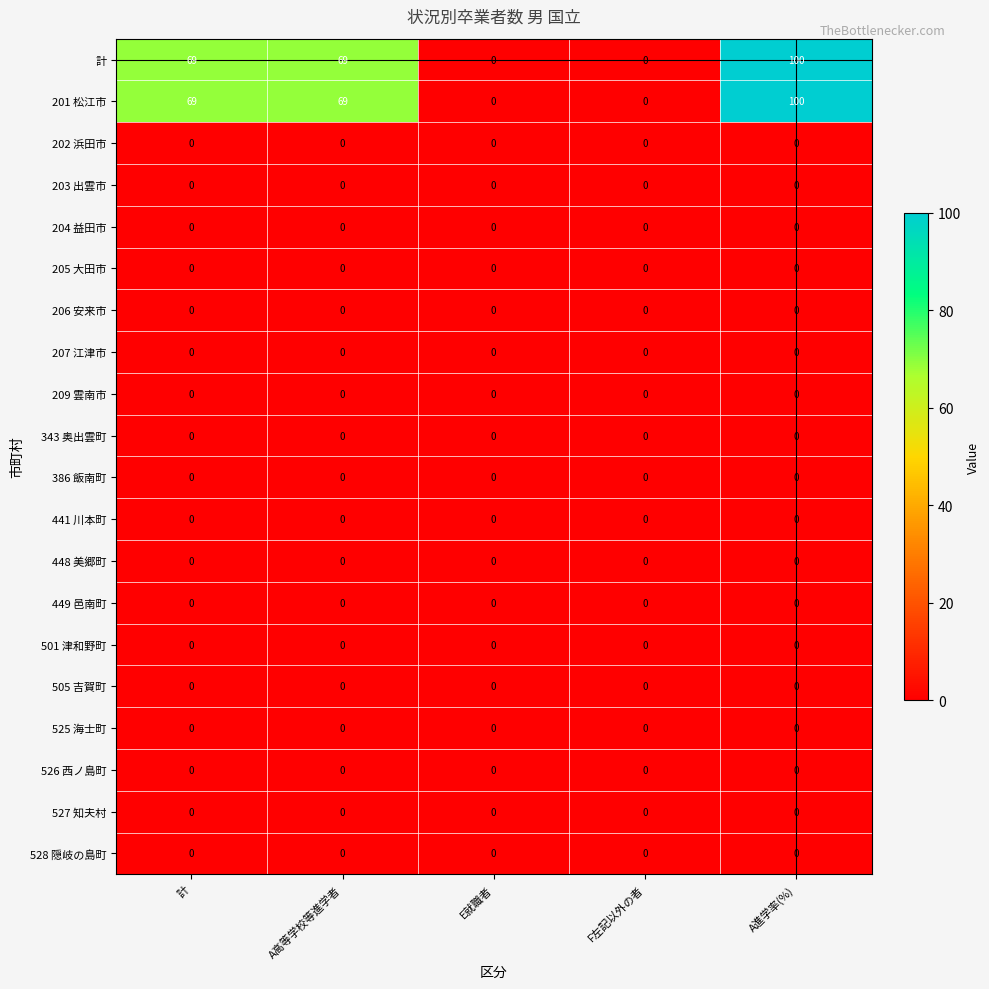

Is it true that 203 出雲市 equals 0 at E就職者?

True